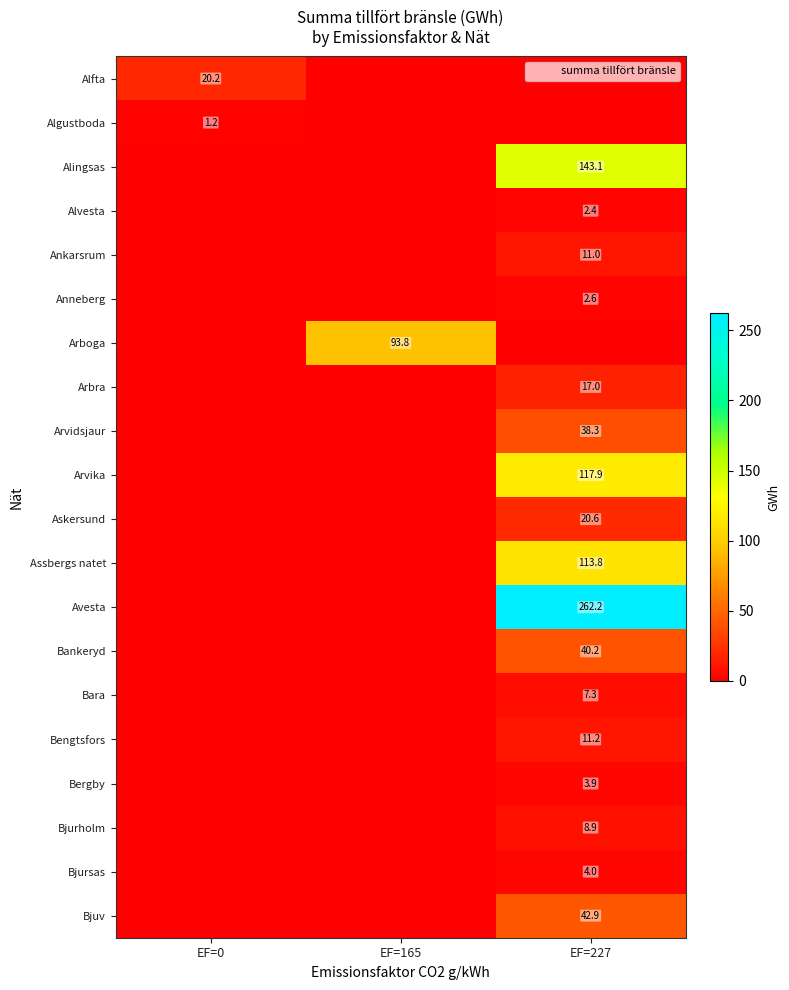

Is it true that Arboga equals -47.2 at EF=227?

False